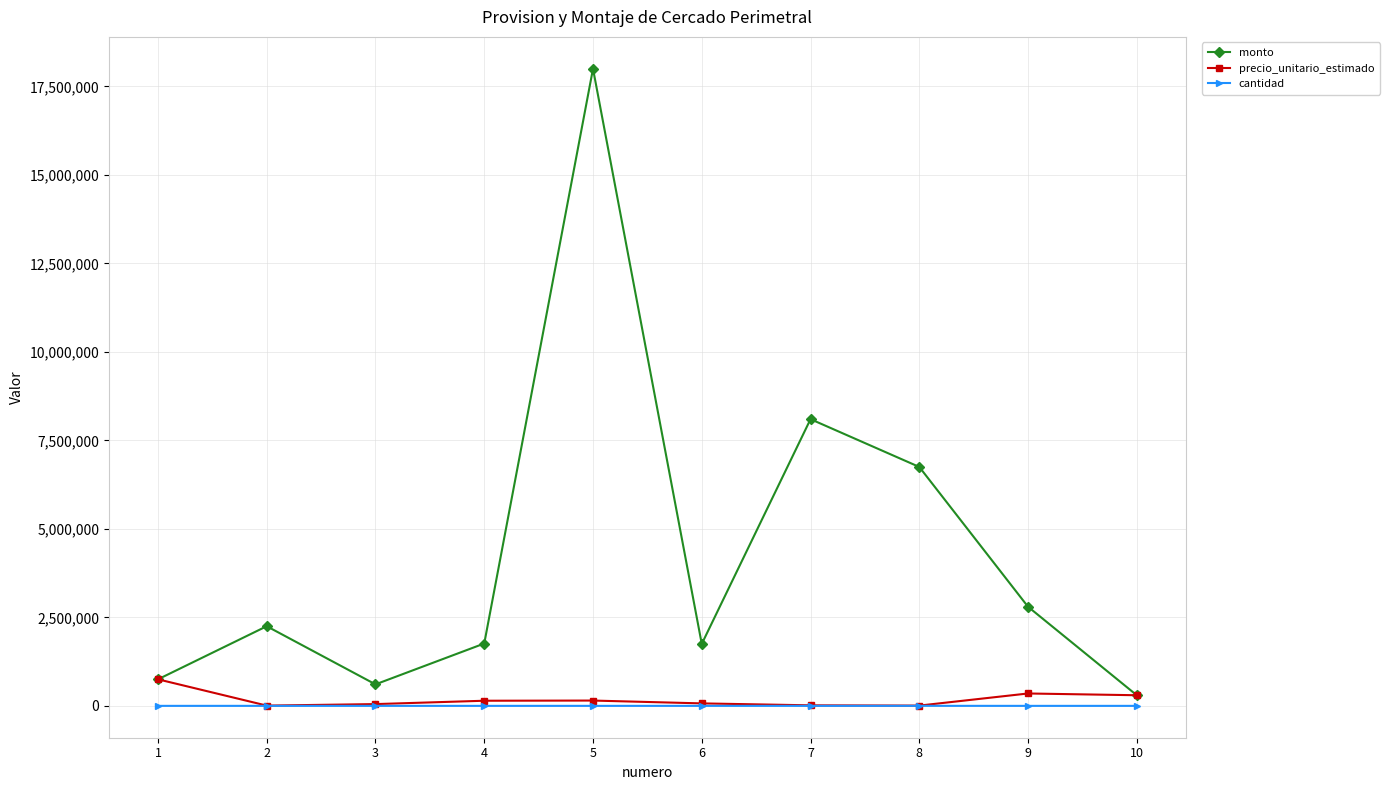

What are all the series names shown in the legend?

monto, precio_unitario_estimado, cantidad